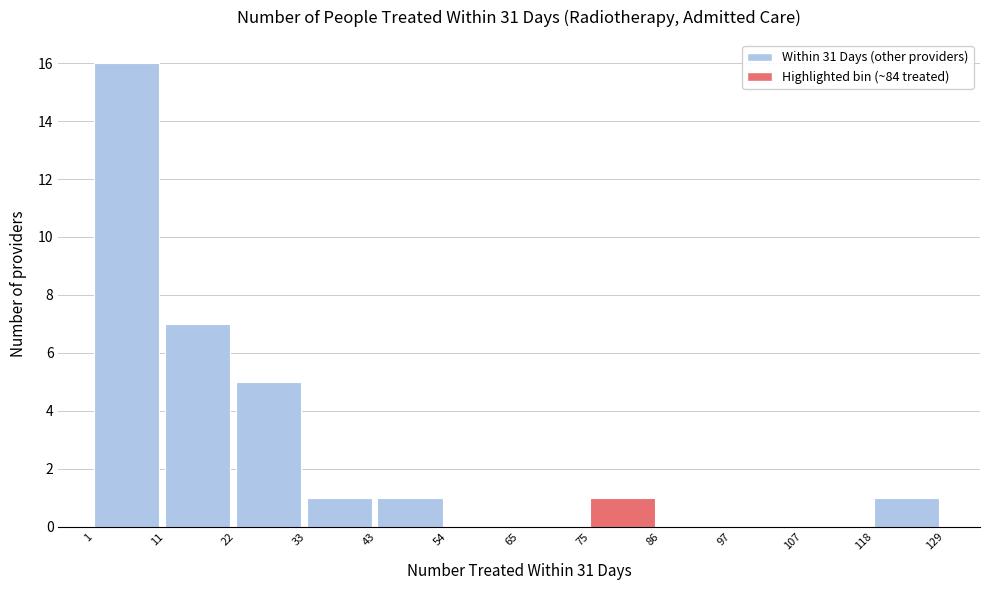

Reading left to right, transcribe this chart: for each bar, give the range it covers on the x-axis and its height. The values are not printed on the chart, so give them approximately, as read against the axis.

1 to 11: 16
11 to 22: 7
22 to 33: 5
33 to 43: 1
43 to 54: 1
54 to 65: 0
65 to 75: 0
75 to 86: 1
86 to 97: 0
97 to 107: 0
107 to 118: 0
118 to 129: 1